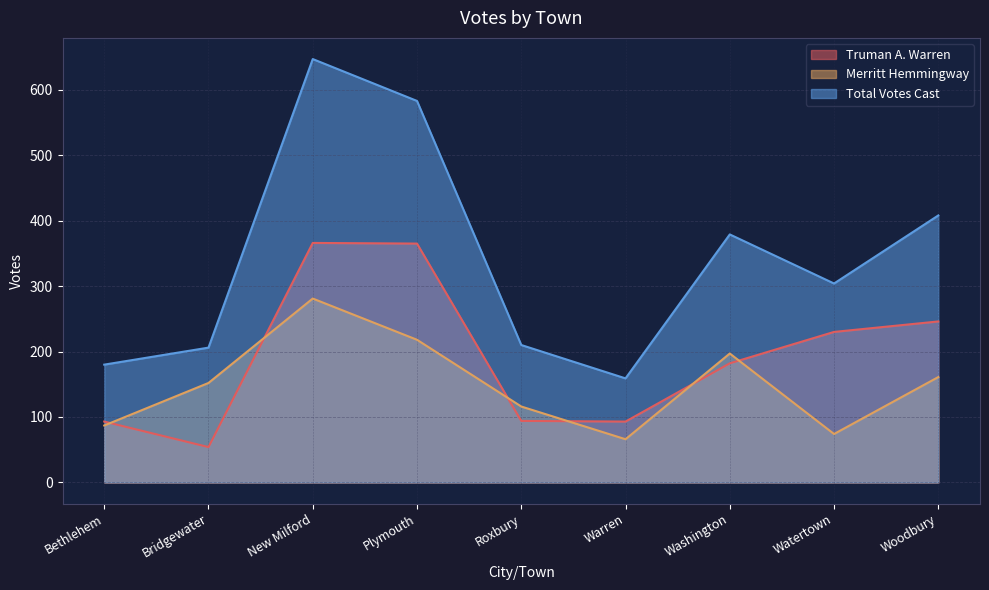

Does the chart display data point markers on the line(s)?

No